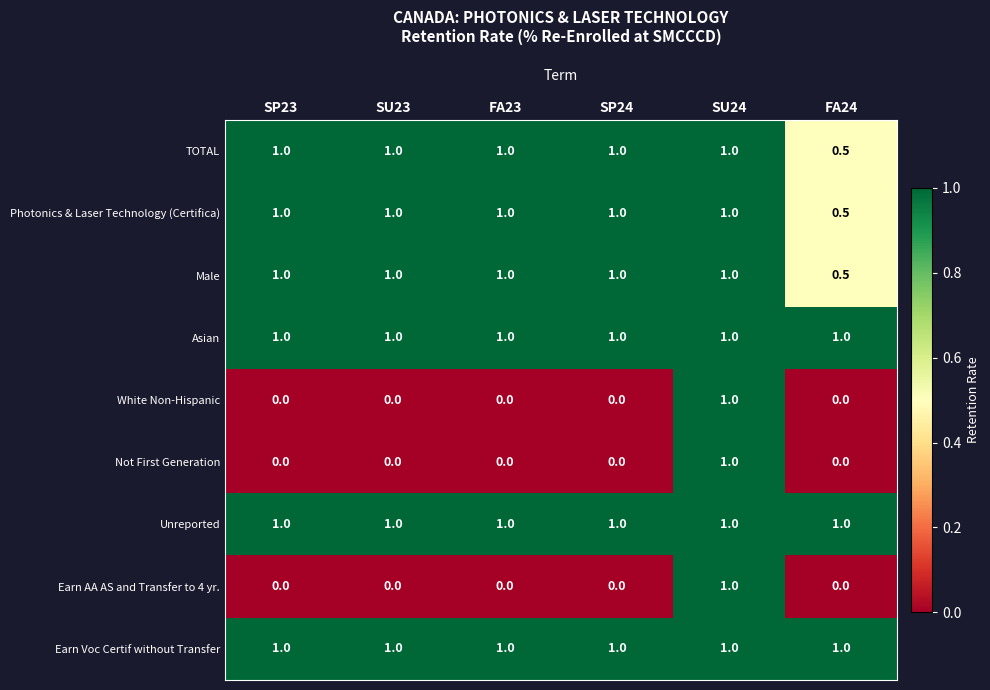

What is the difference between the highest and lowest values at SP23?

1.0